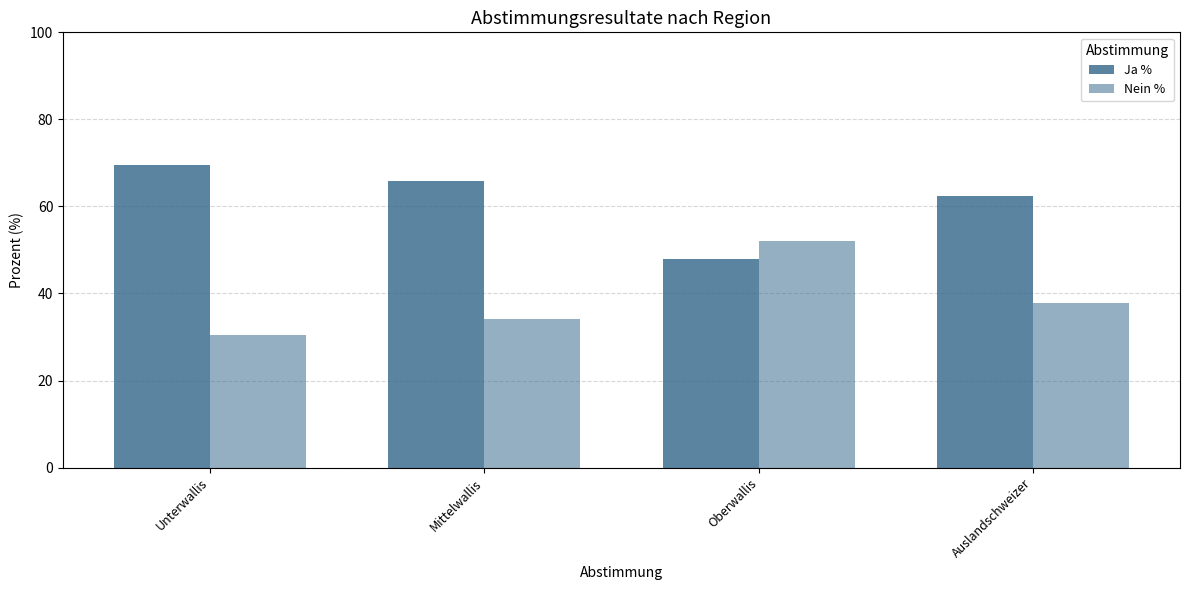

Where does the Nein % series first go above 37?

Oberwallis